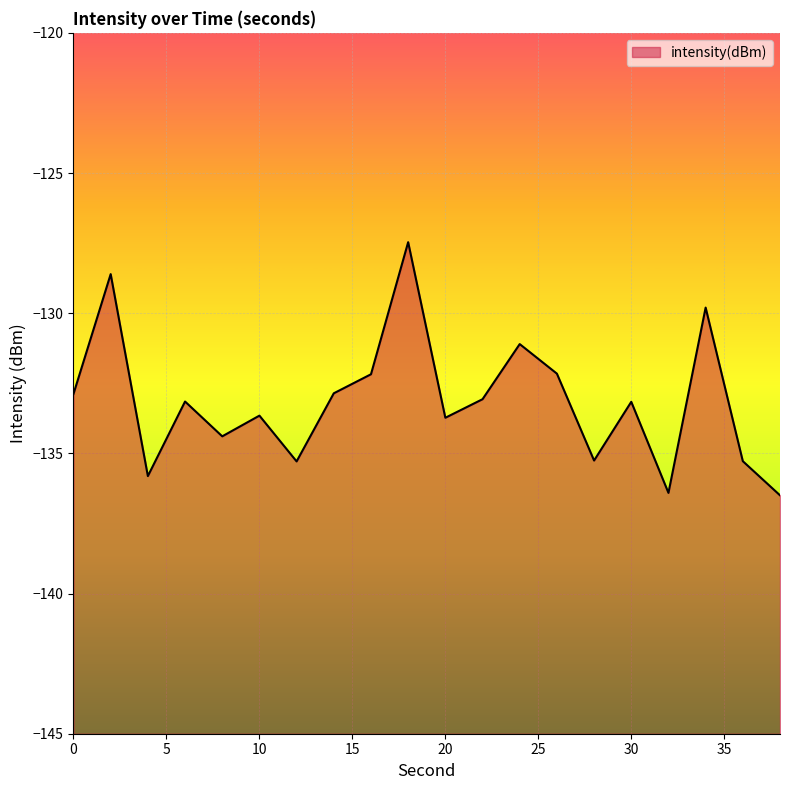

Is it true that the value at 20 is -133.7?

True